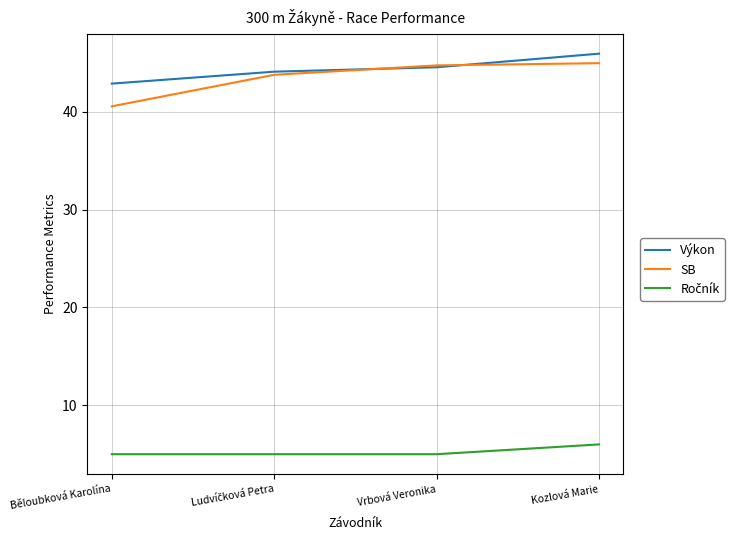

The SB series shows 30.5 at Vrbová Veronika. True or false?

False